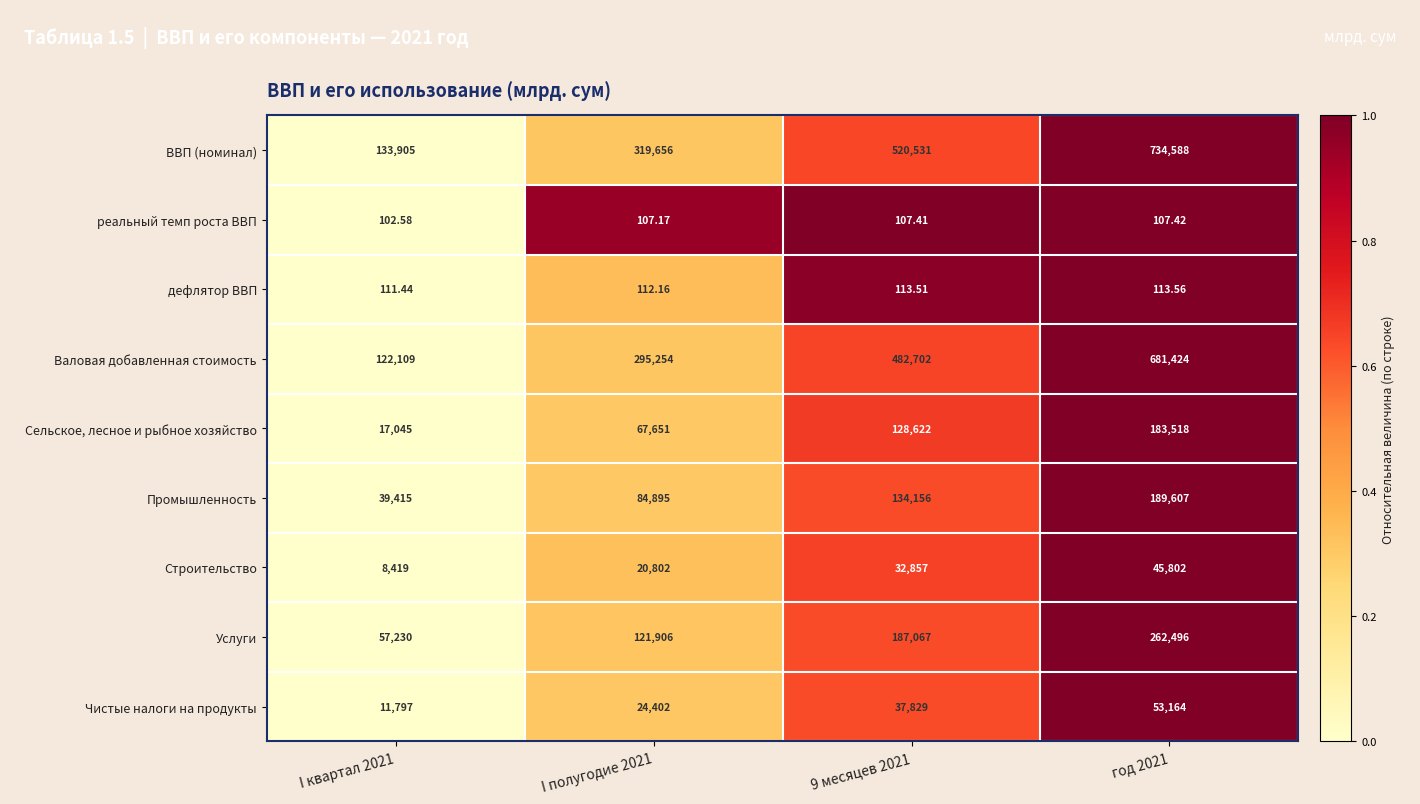

Is the value of Чистые налоги на продукты at 9 месяцев 2021 greater than the value of Промышленность at 9 месяцев 2021?

No